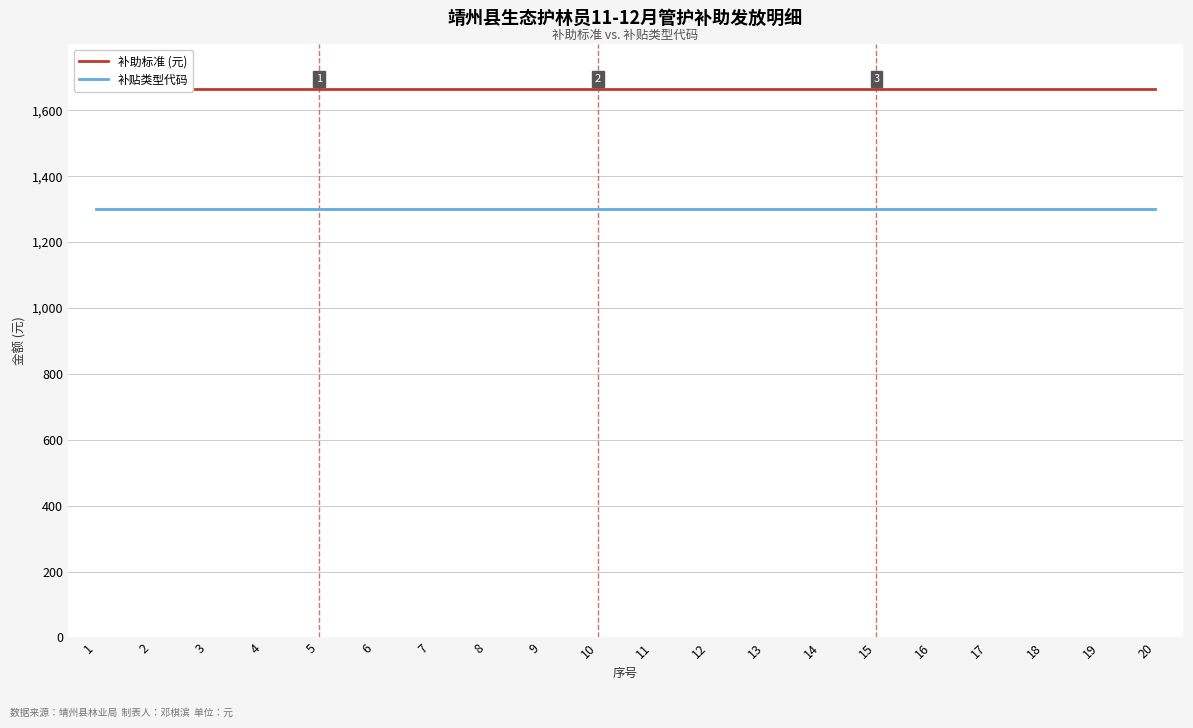

Is the value of 补助标准 (元) at 6 greater than the value of 补贴类型代码 at 5?

Yes